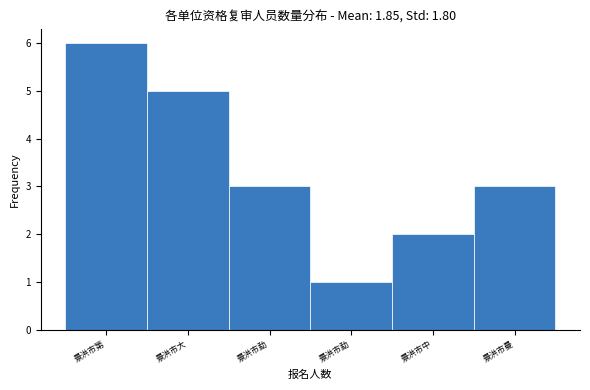

Does the chart contain any negative values?

No